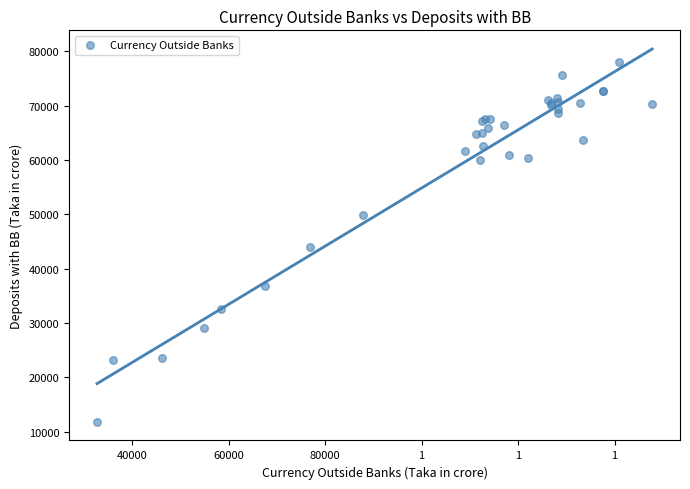

What Y value in the scatter plot is closest to 44925?

43997.7